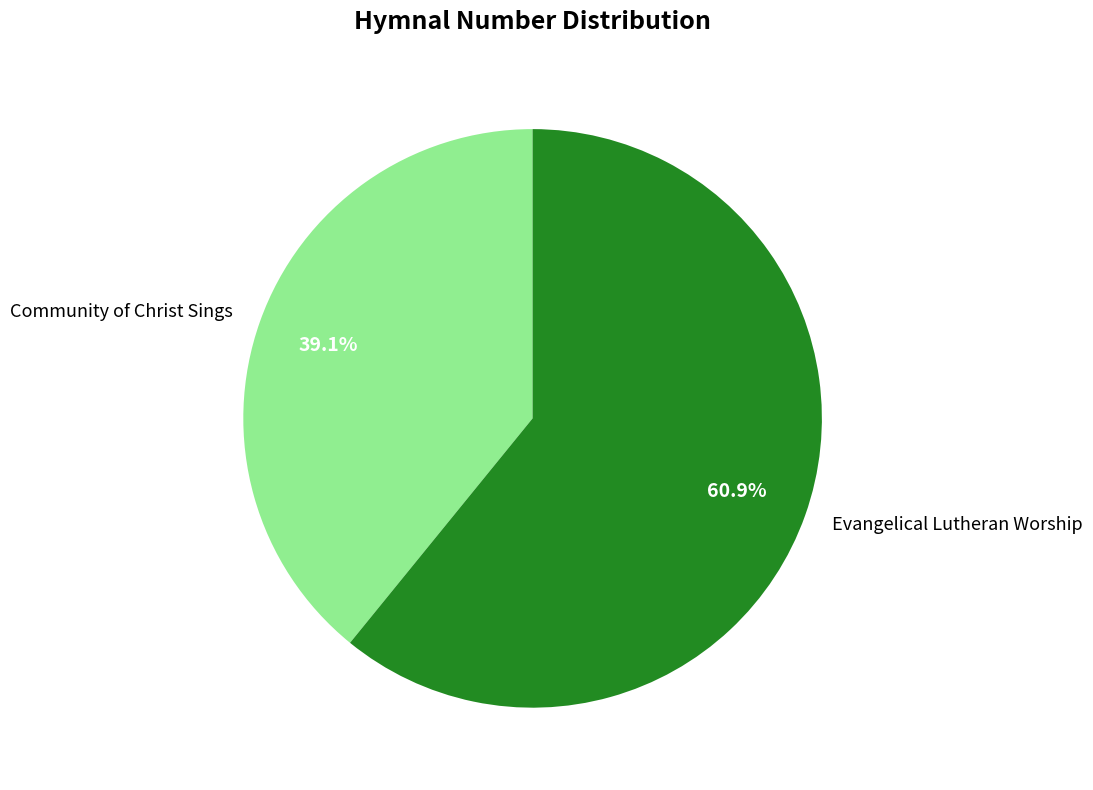

Count the number of slices in the pie.

2